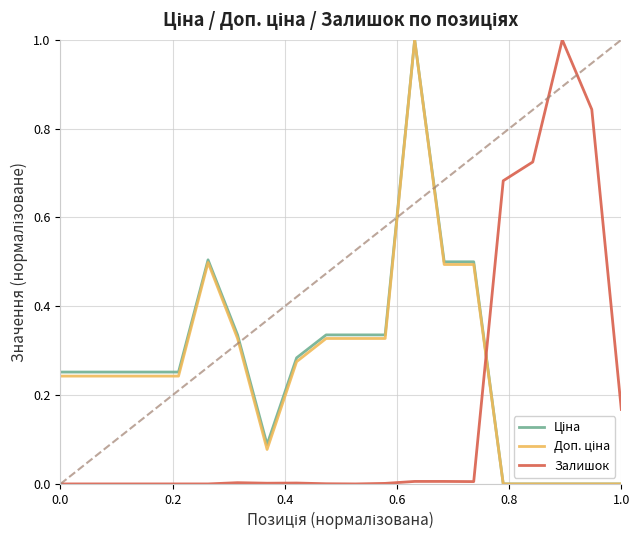

What is the greatest value displayed?

1.0